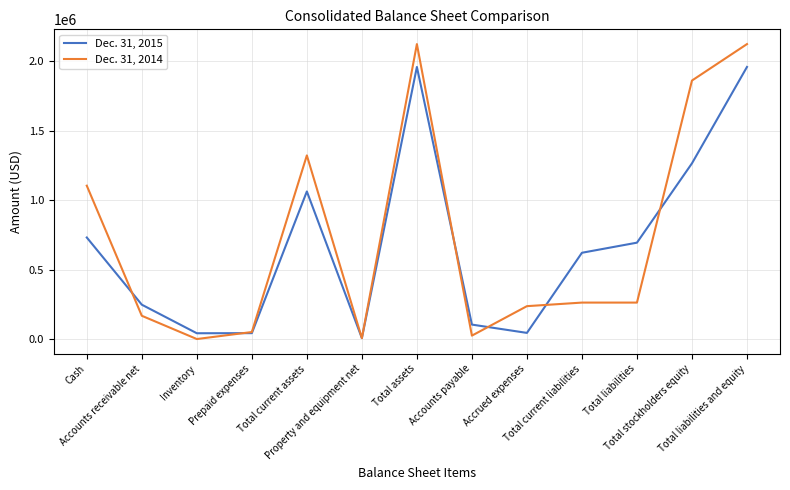

Which series has the widest spread of values?

Dec. 31, 2014